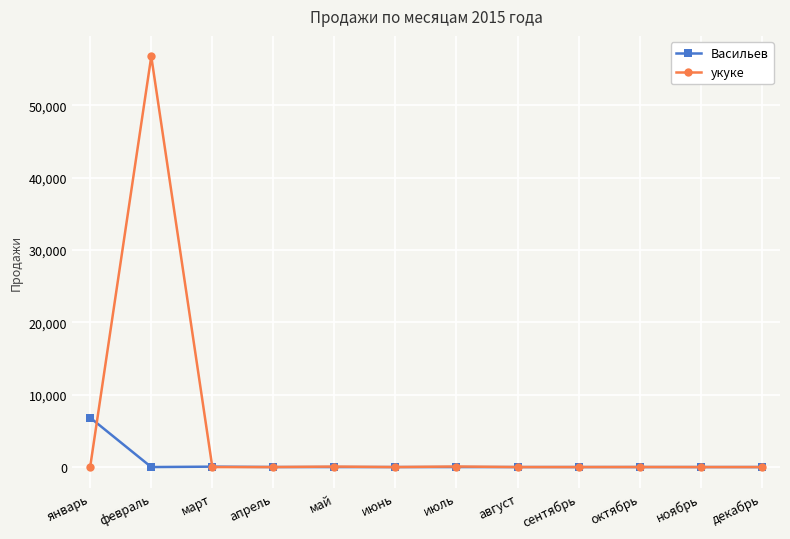

What is the highest value of the Васильев series?

6823